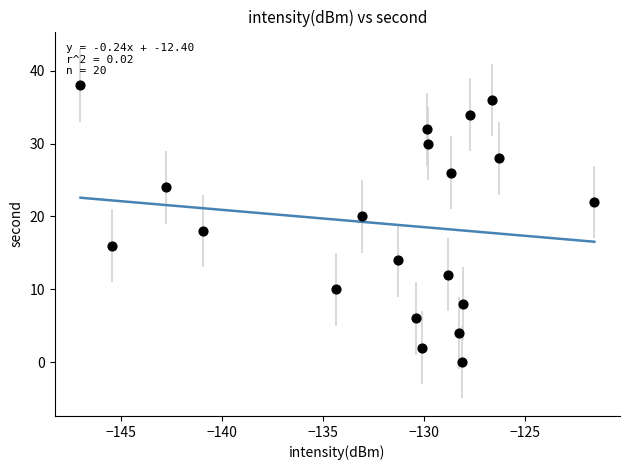

What is the range of Y values (max minus min)?

38